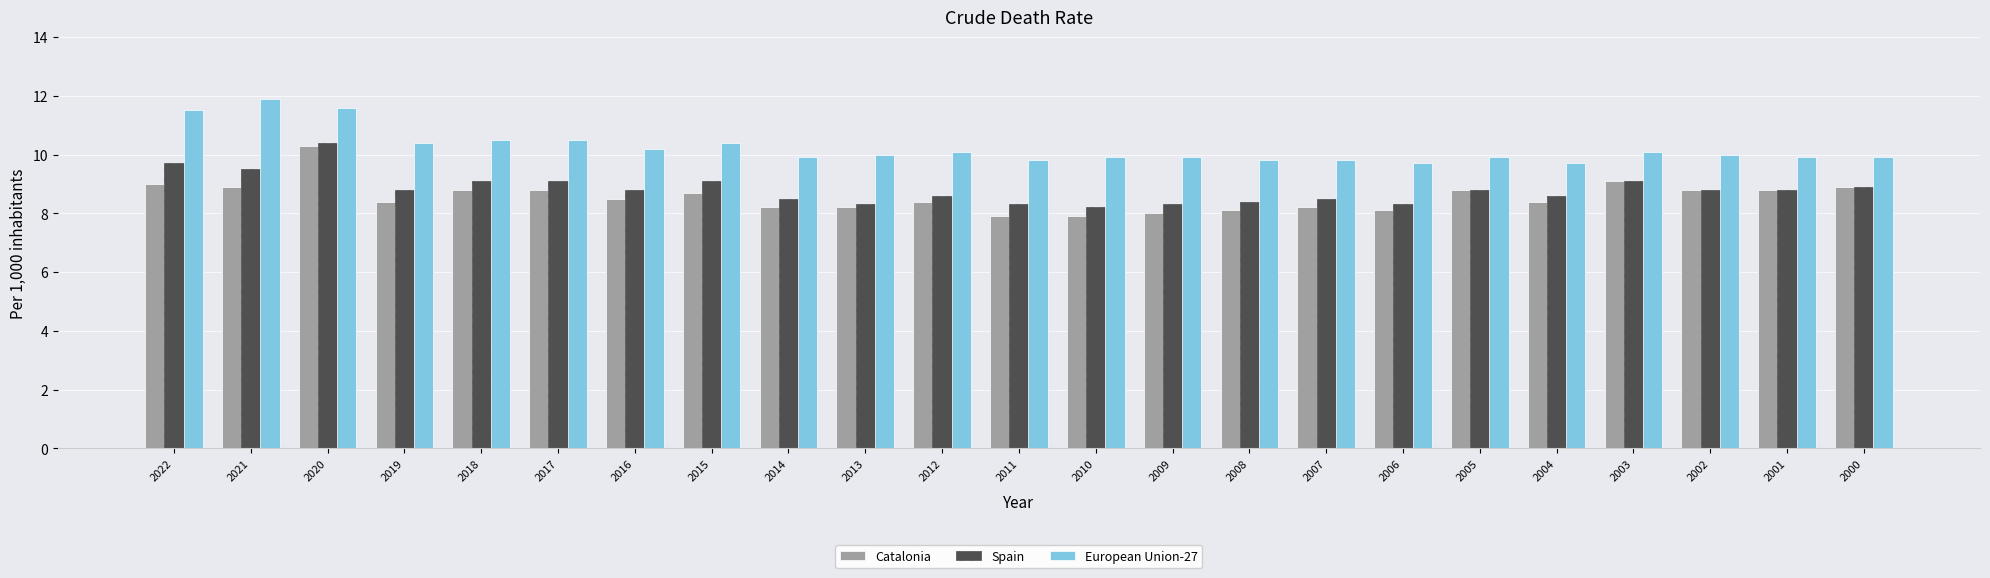

What is the sum of the European Union-27 values at 2005 and 2015?

20.3